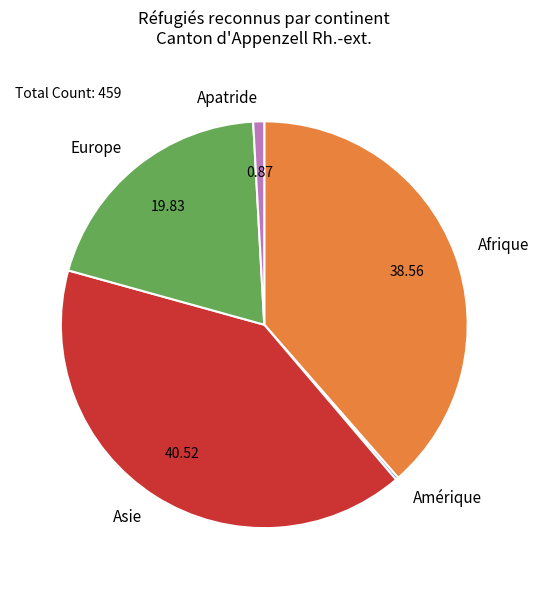

Which category has the biggest portion of the pie?

Asie